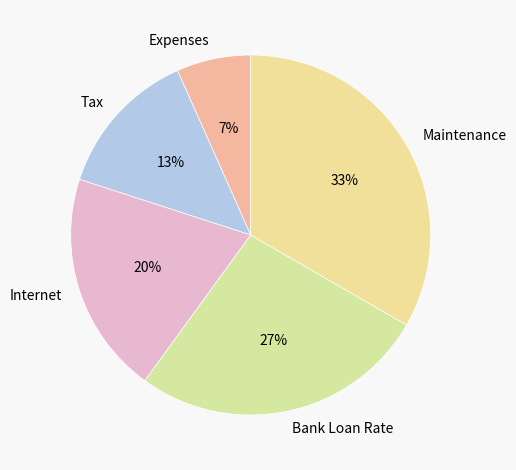

Which slice is the largest?

Maintenance